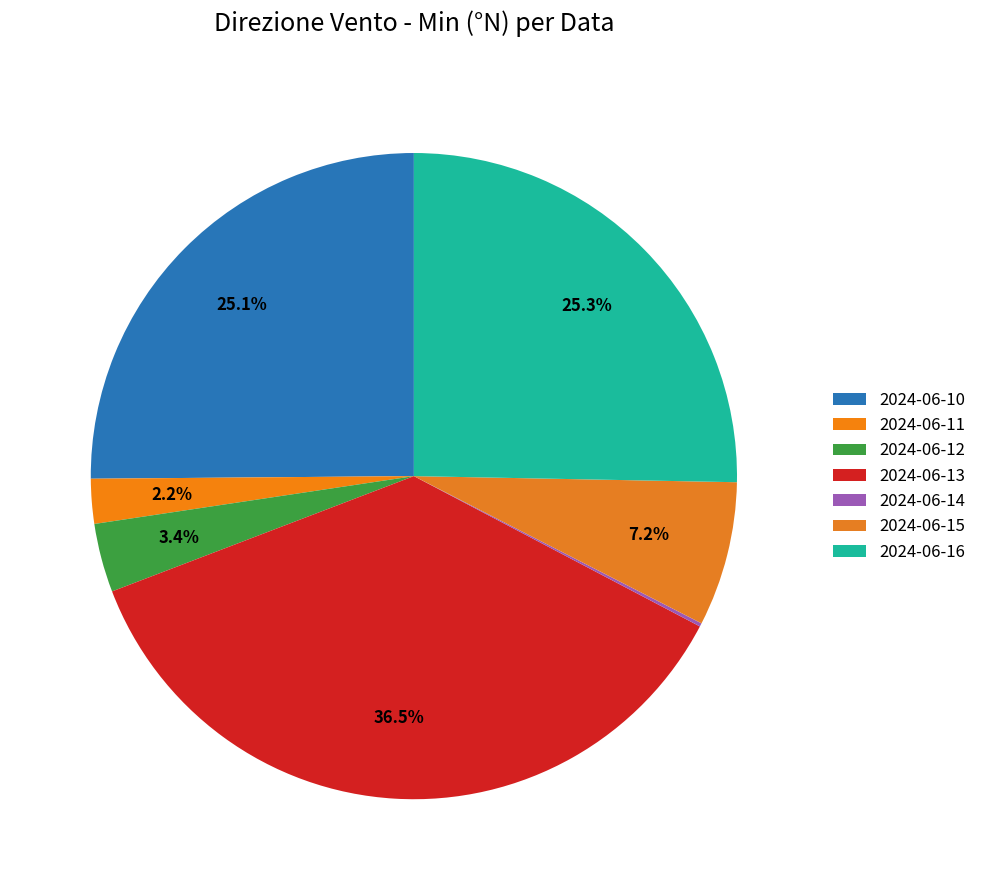

Rank the categories by value from highest to lowest.

2024-06-13, 2024-06-16, 2024-06-10, 2024-06-15, 2024-06-12, 2024-06-11, 2024-06-14